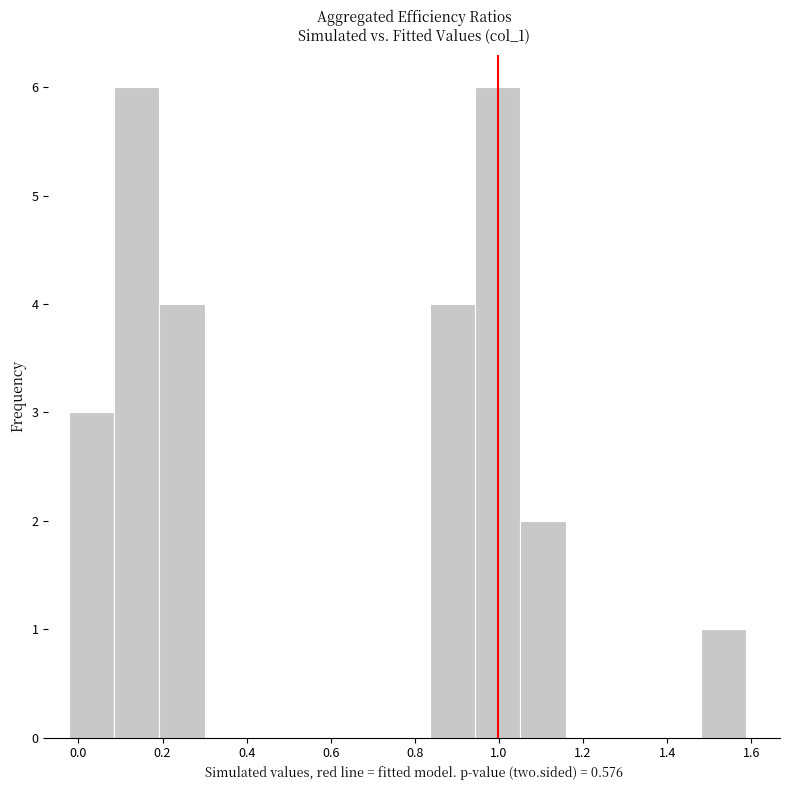

Reading left to right, transcribe this chart: for each bar, give the range it covers on the x-axis and its height. Neither the bar edges nor the heights are printed on the chart, so give them approximately, as read against the axes.

-0.02 to 0.08: 3
0.08 to 0.20: 6
0.20 to 0.30: 4
0.30 to 0.40: 0
0.40 to 0.52: 0
0.52 to 0.62: 0
0.62 to 0.72: 0
0.72 to 0.84: 0
0.84 to 0.94: 4
0.94 to 1.06: 6
1.06 to 1.16: 2
1.16 to 1.26: 0
1.26 to 1.38: 0
1.38 to 1.48: 0
1.48 to 1.58: 1